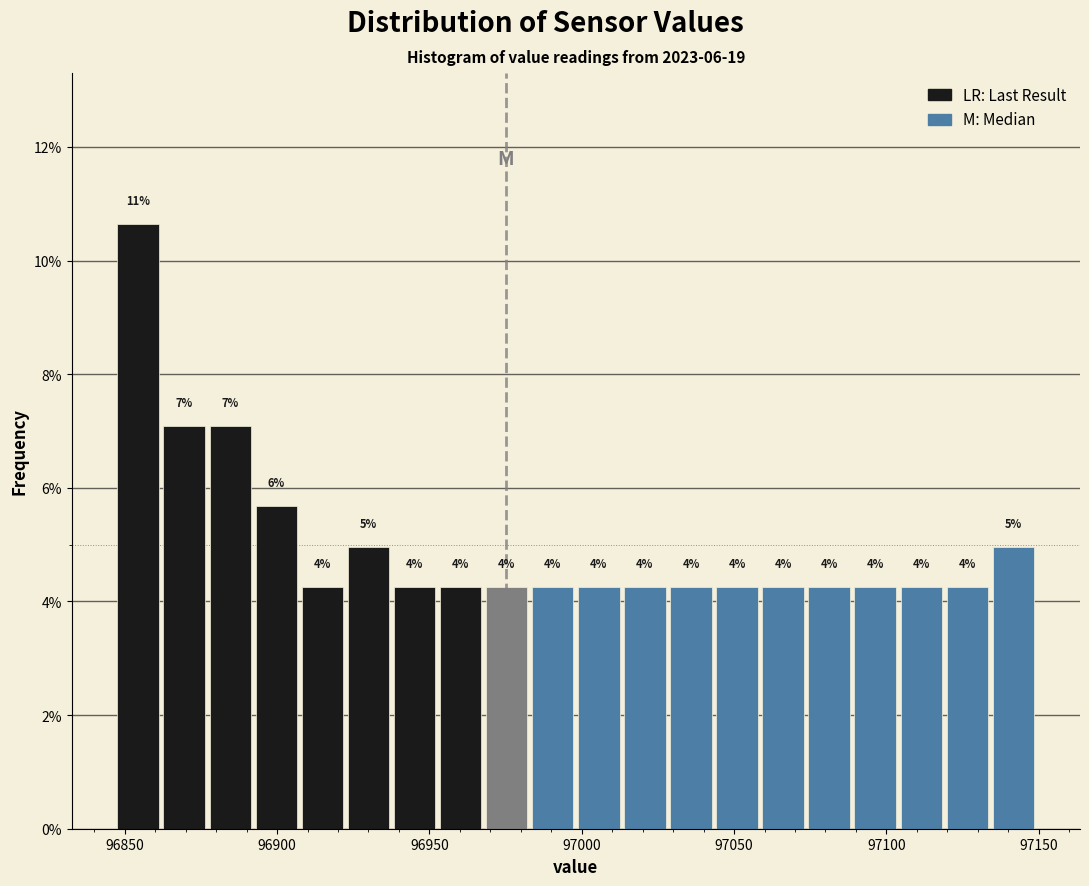

Read against the x-axis, roughly where is the centre of the tallest bar?

96855